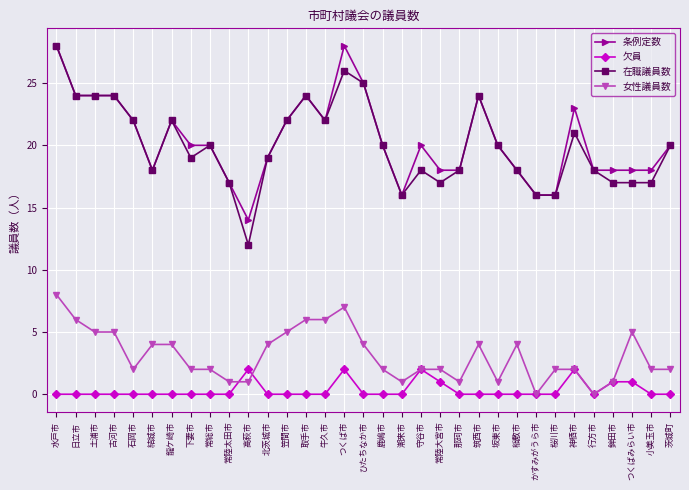

What is the difference between the second highest and second lowest values in the 女性議員数 series?

7